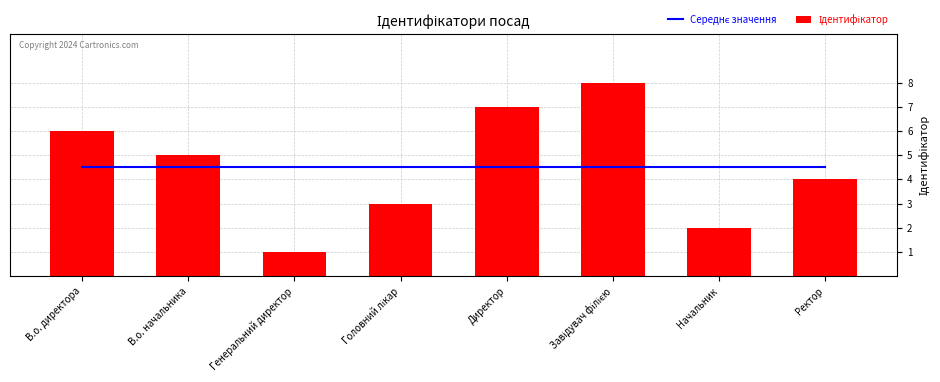

The value of Ідентифікатор at Головний лікар is 3.0. True or false?

True